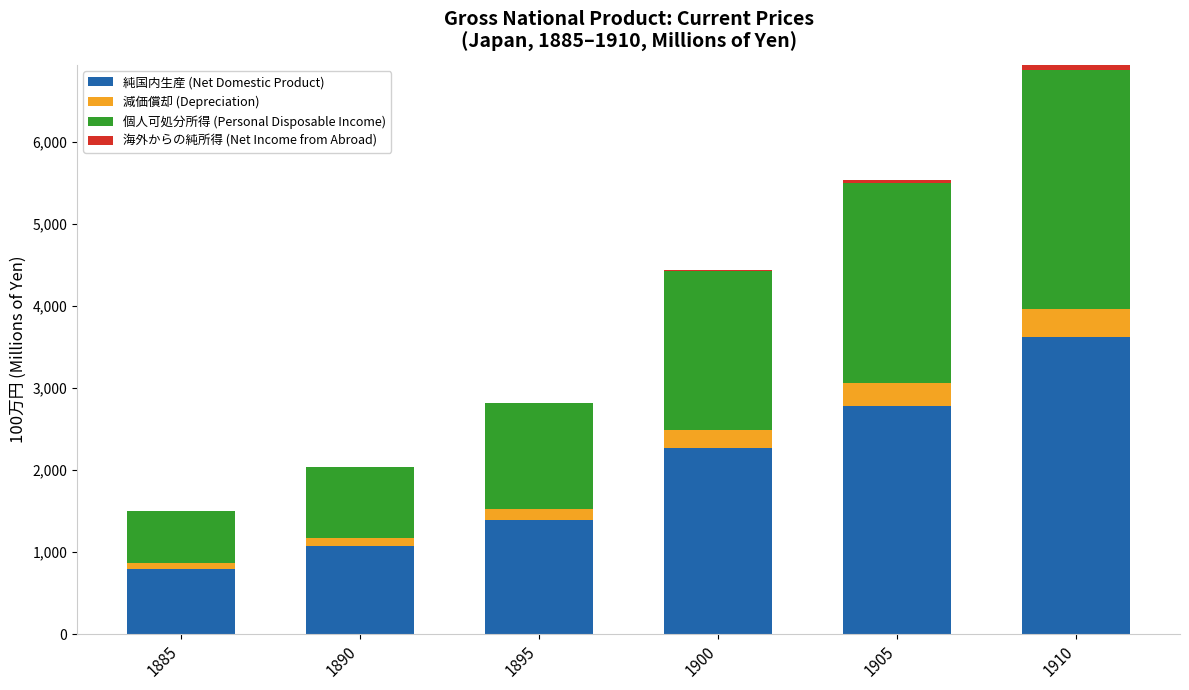

At which label is 個人可処分所得 (Personal Disposable Income) closest to 1805?

1900